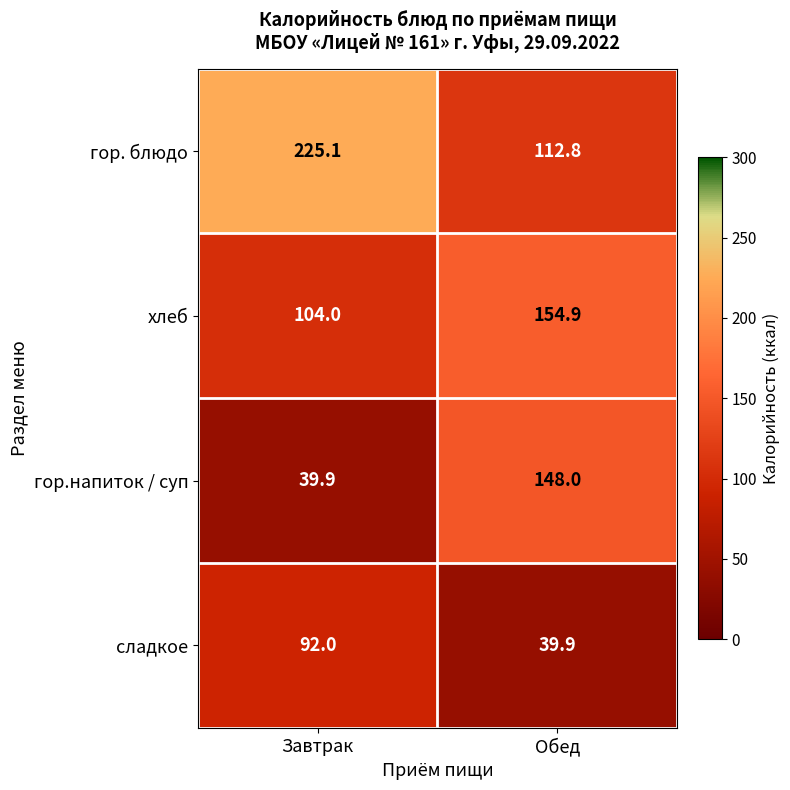

What is the difference between the хлеб values at Завтрак and Обед?

50.9